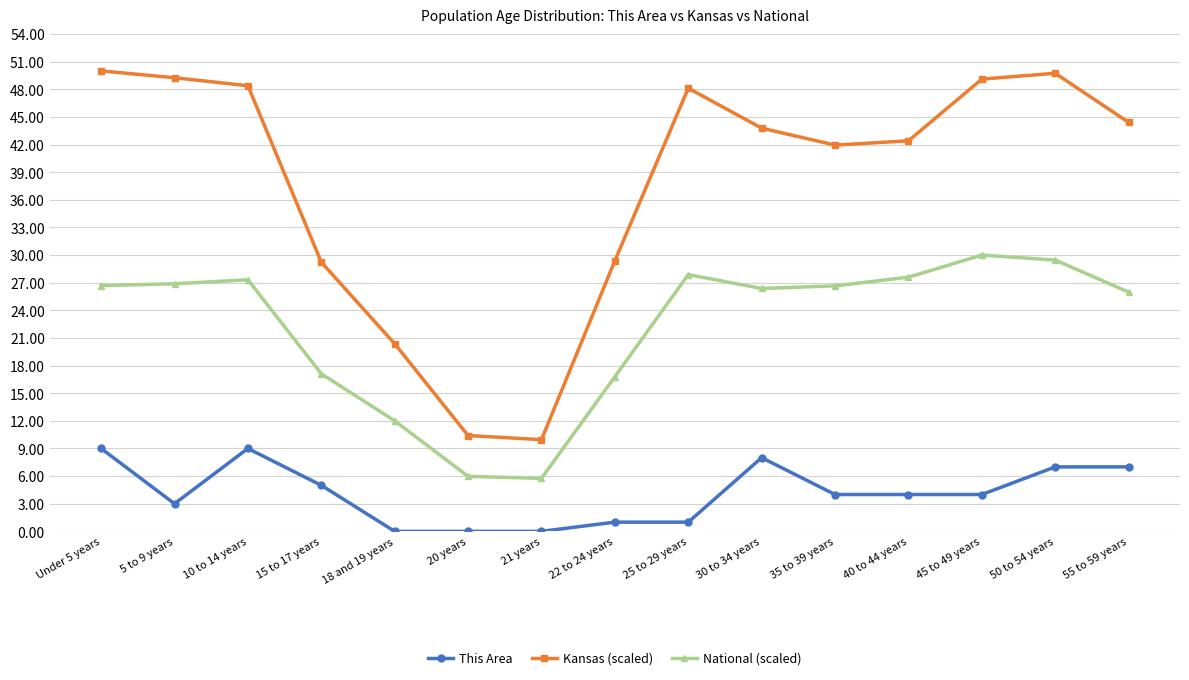

Does the chart display data point markers on the line(s)?

Yes